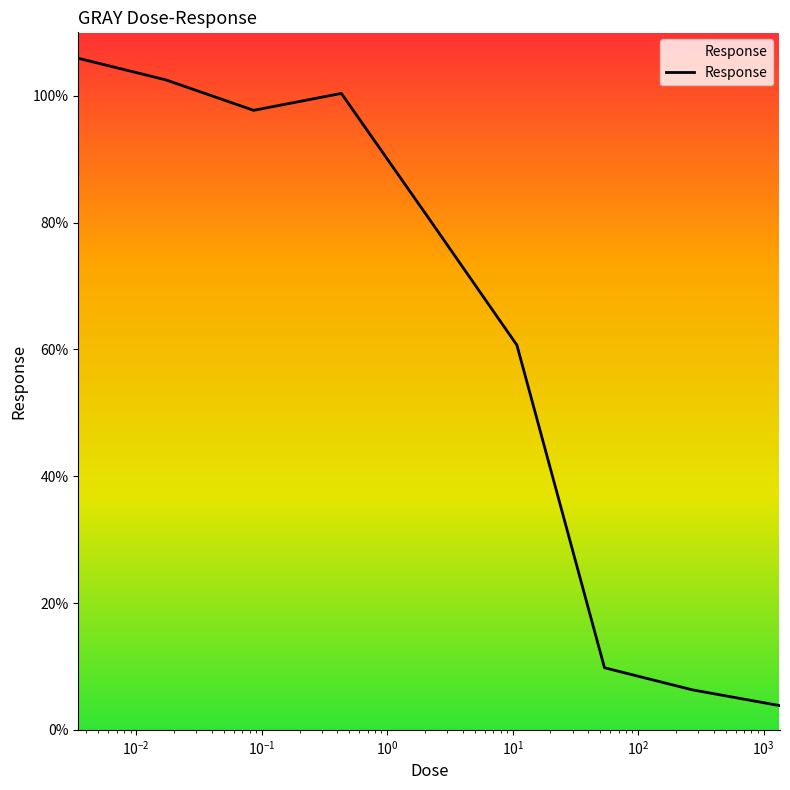

How many lines are shown in the chart?

1